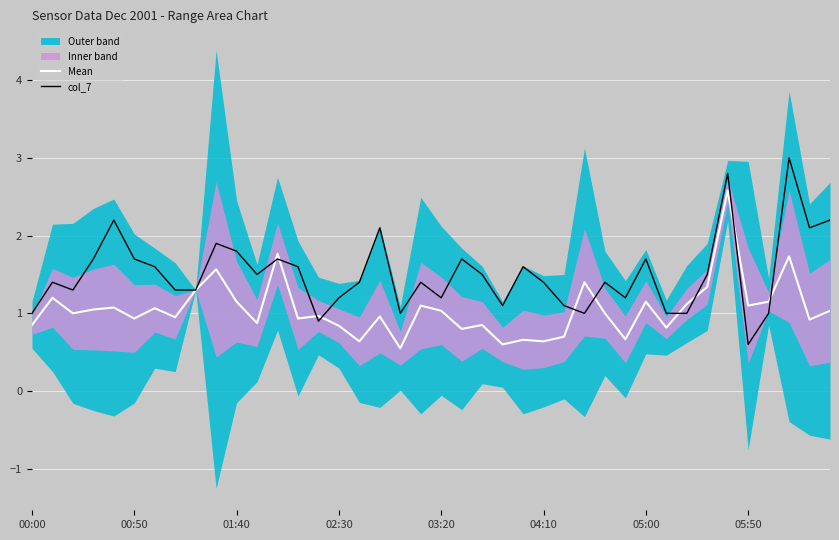

The col_7 series shows 0.3 at 00:50. True or false?

False